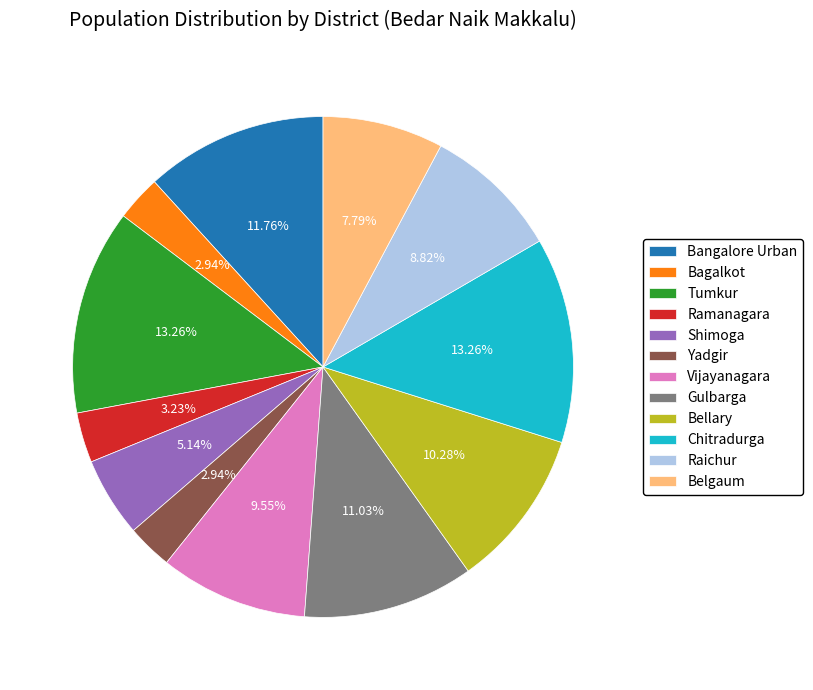

How many segments does this pie chart have?

12